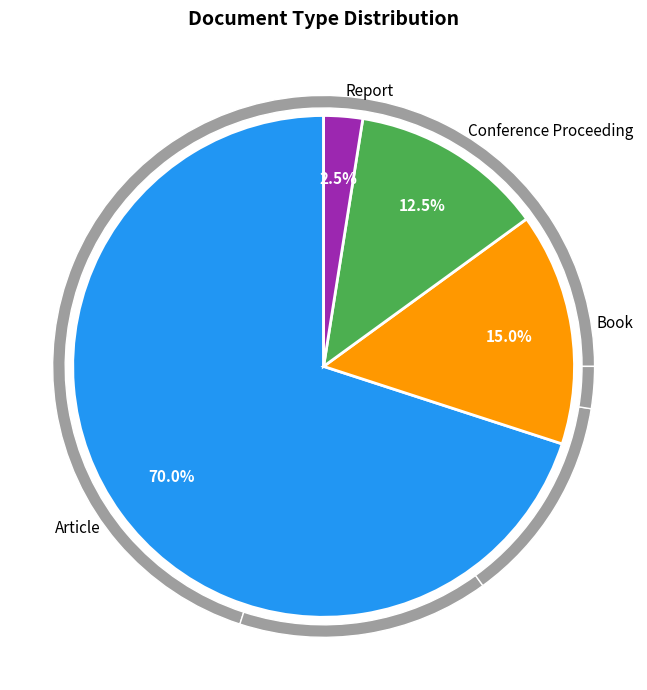

True or false: Report accounts for 2% of the total.

True